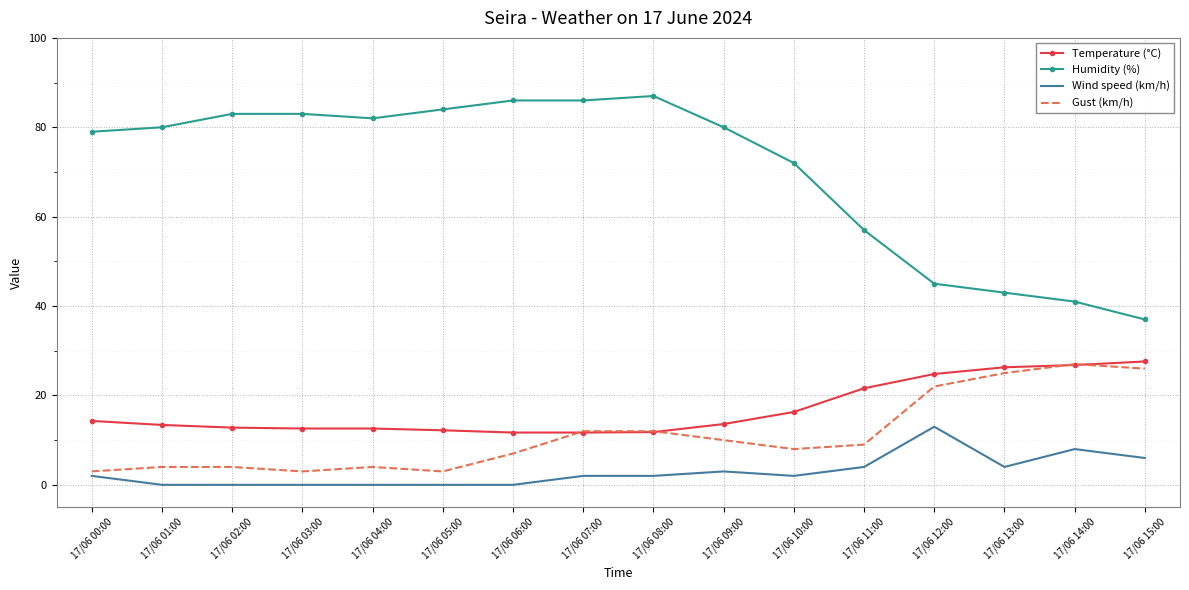

How many times do Gust (km/h) and Temperature (°C) cross each other?

4